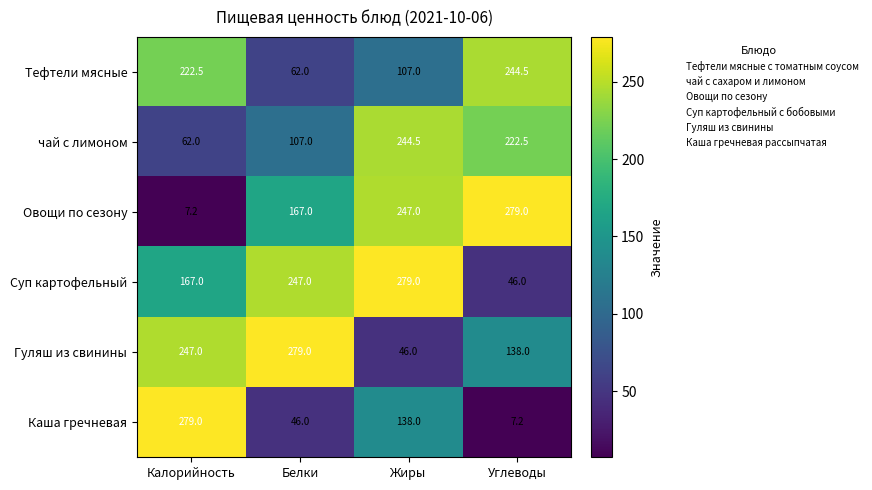

Which category has the lowest value in the Гуляш из свинины series?

Жиры